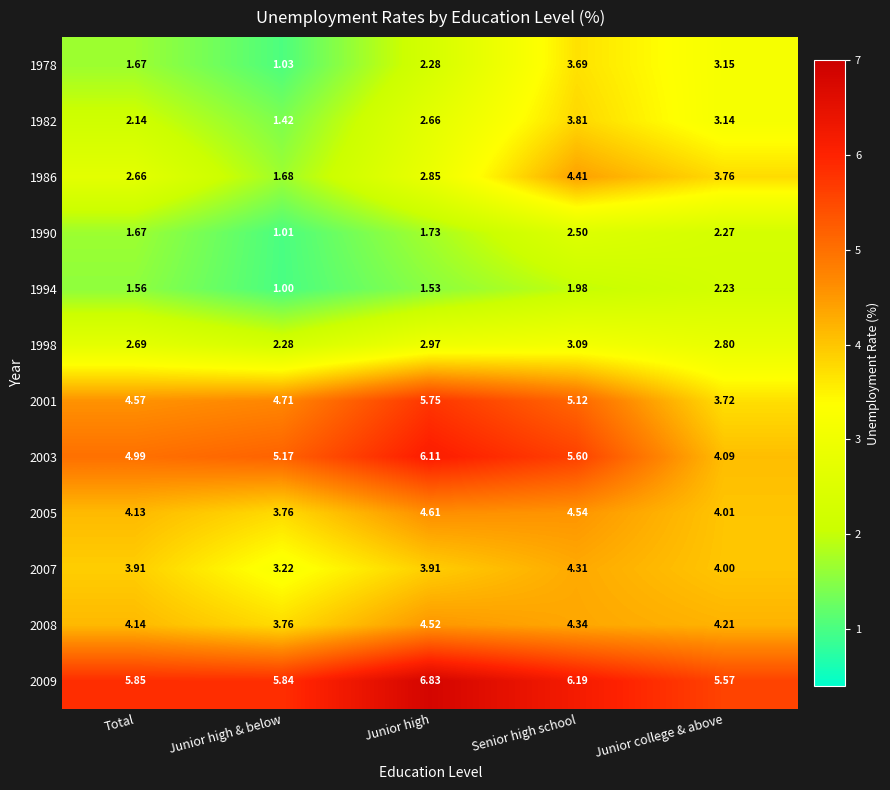

Count the number of data series in this chart.

12